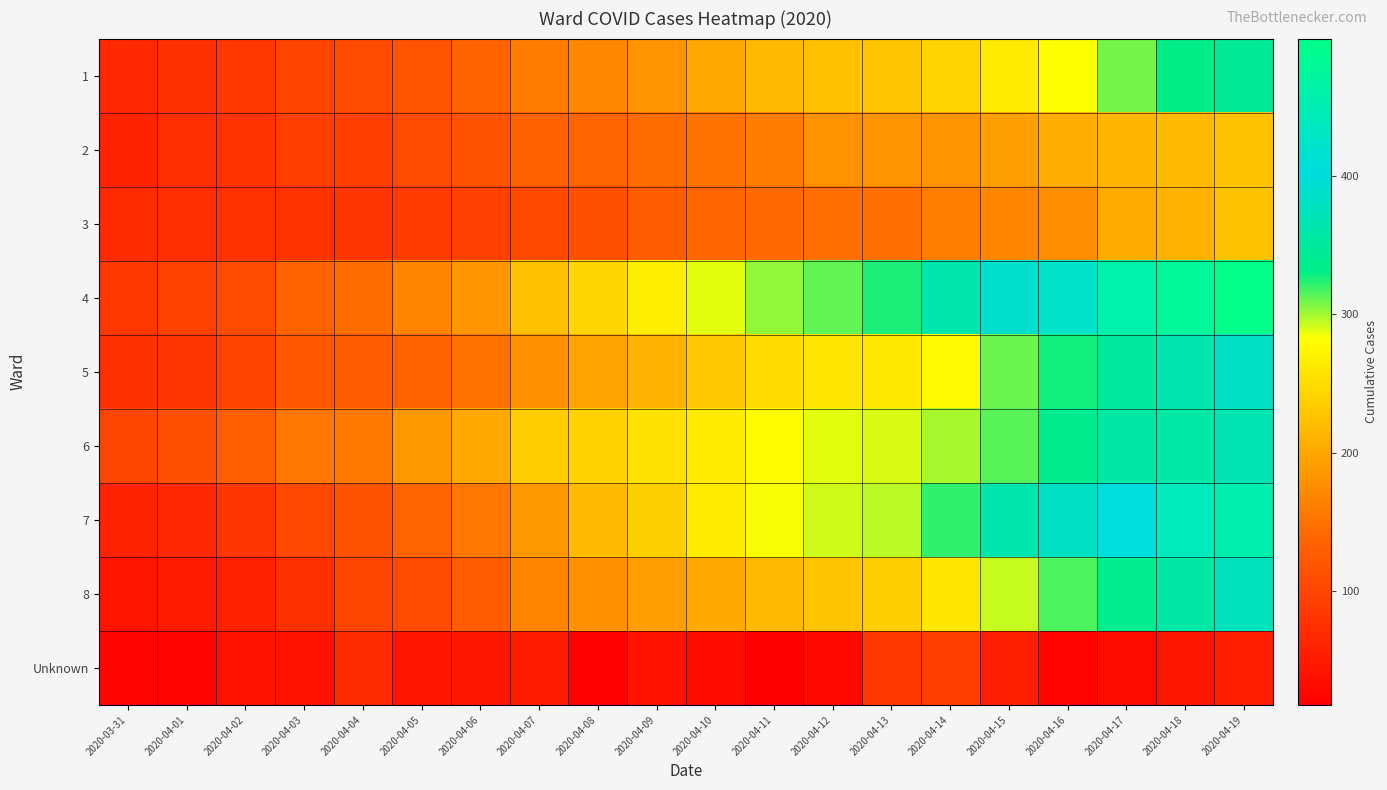

Rank the series by their maximum value, from lowest to highest.

Unknown, 2, 3, 1, 6, 8, 5, 7, 4